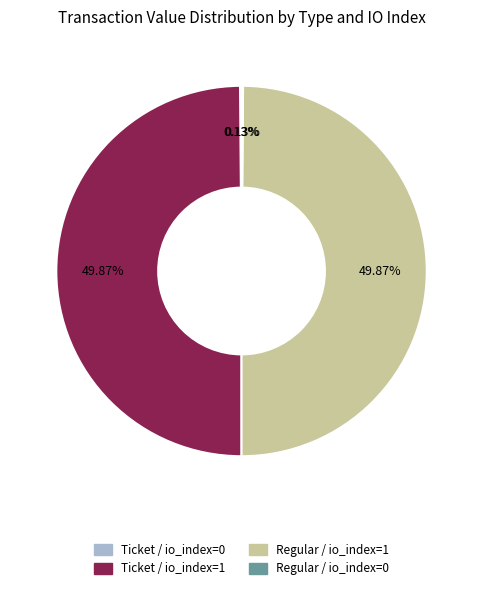

Do Ticket / io_index=0 and Ticket / io_index=1 together represent more than half of the pie?

No